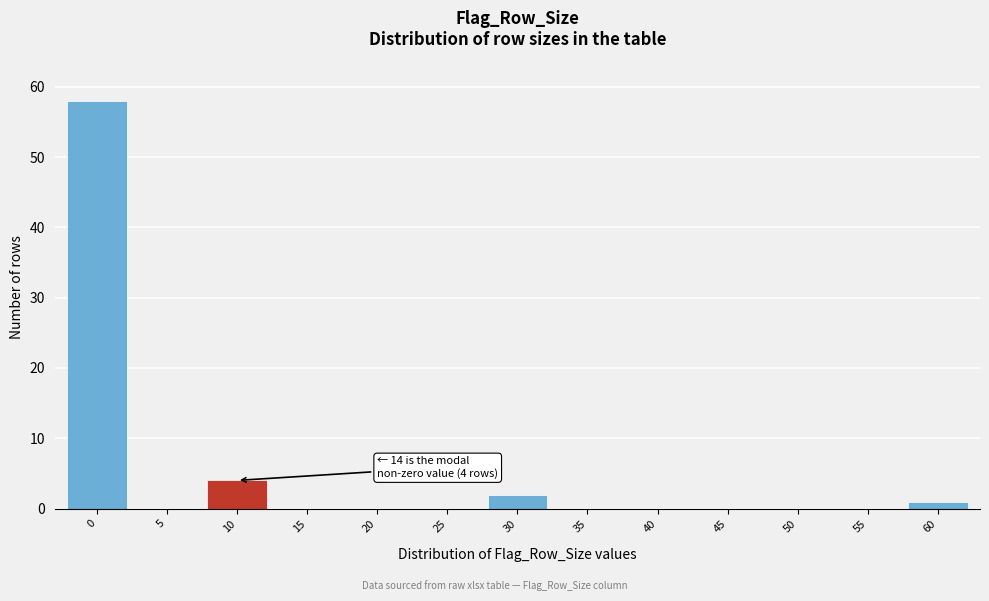

Reading right to left, extract all data points from this chart.

60=1	55=0	50=0	45=0	40=0	35=0	30=2	25=0	20=0	15=0	10=4	5=0	0=58